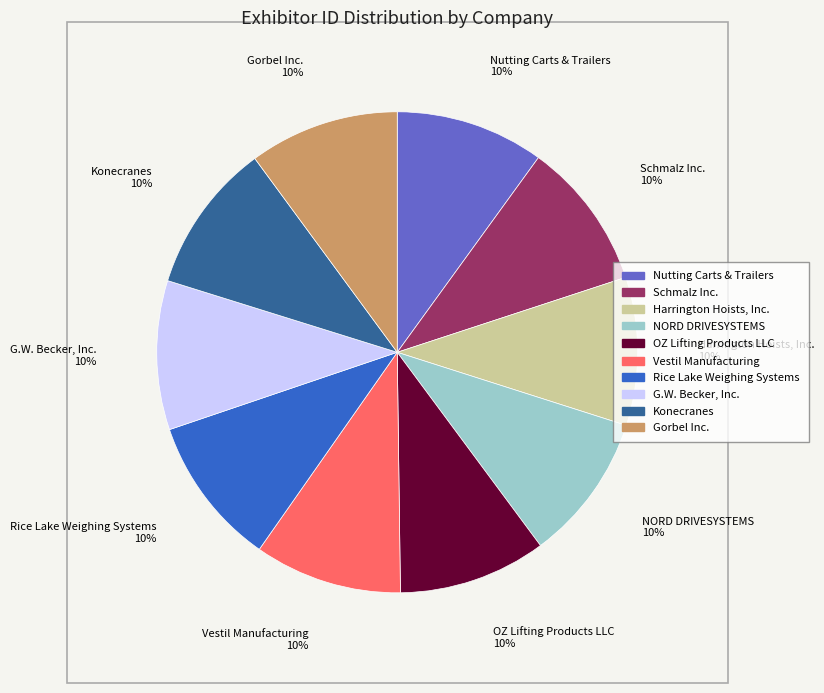

Count the number of slices in the pie.

10